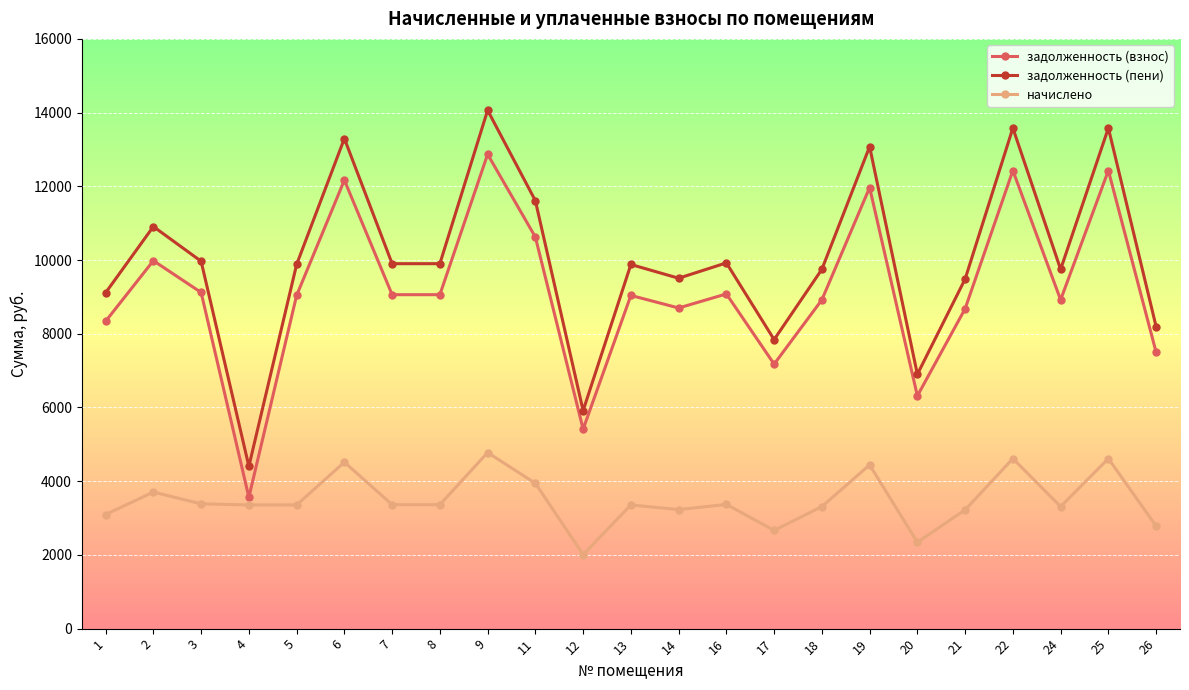

What value does the задолженность (пени) series have at 12?

5914.4